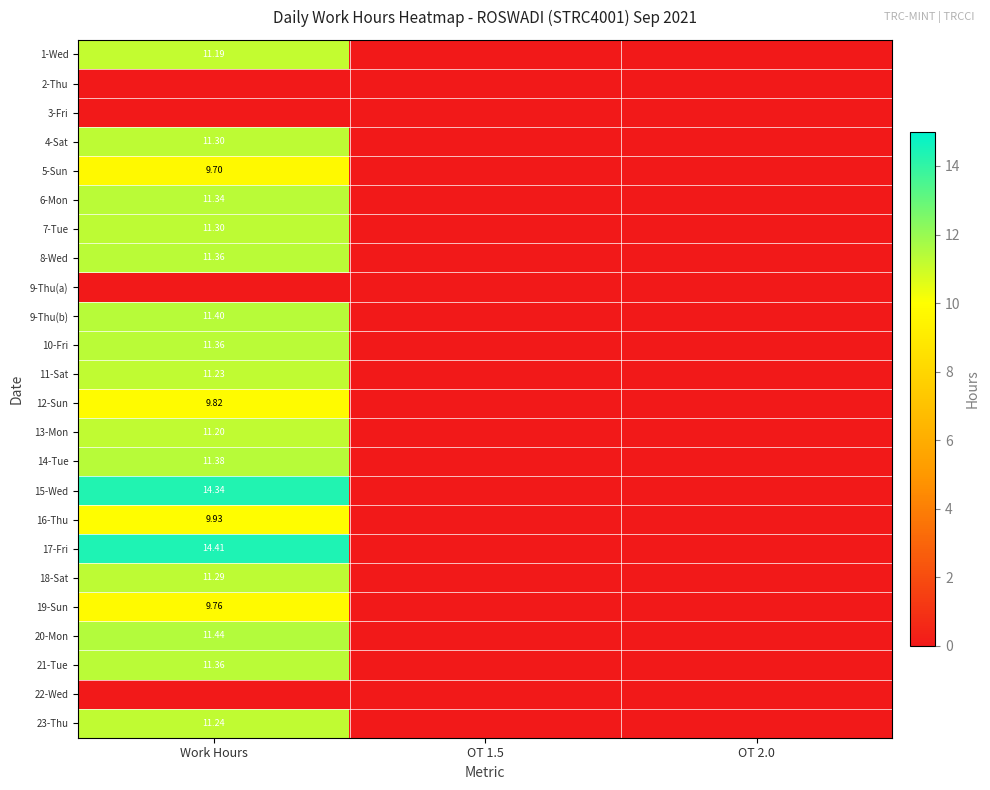

Is the value of 22-Wed at Work Hours greater than the value of 23-Thu at OT 2.0?

No